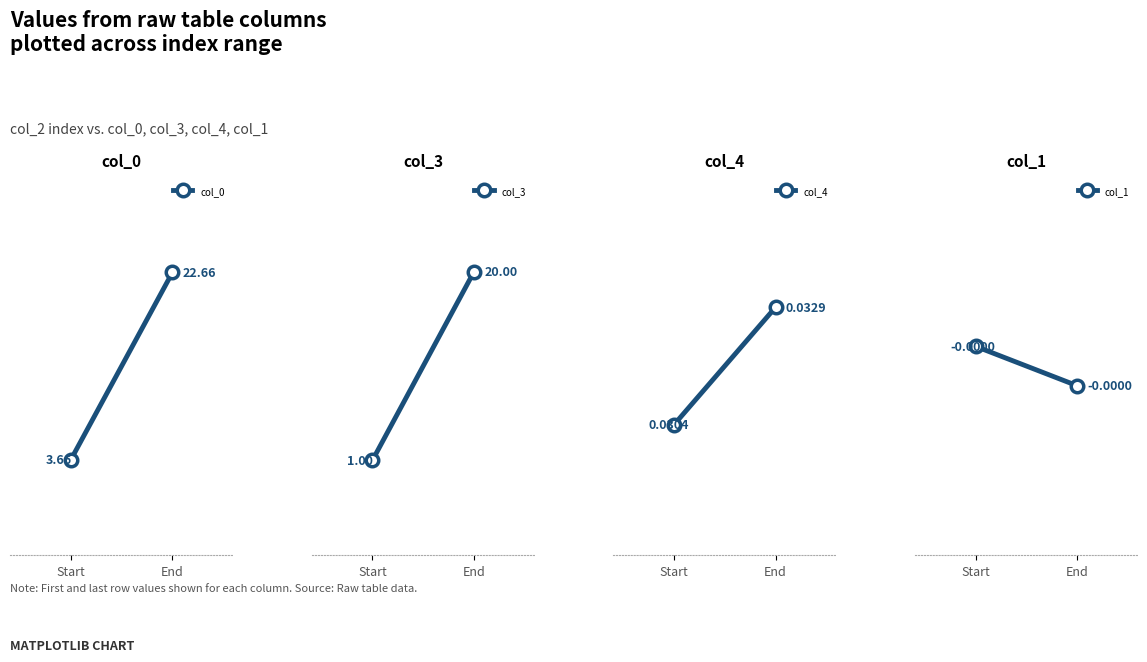

Reading left to right, extract all data points from this chart.

col_0: 3.7	22.7
col_3: 1.0	20.0
col_4: 0.0	0.0
col_1: -0.0	-0.0